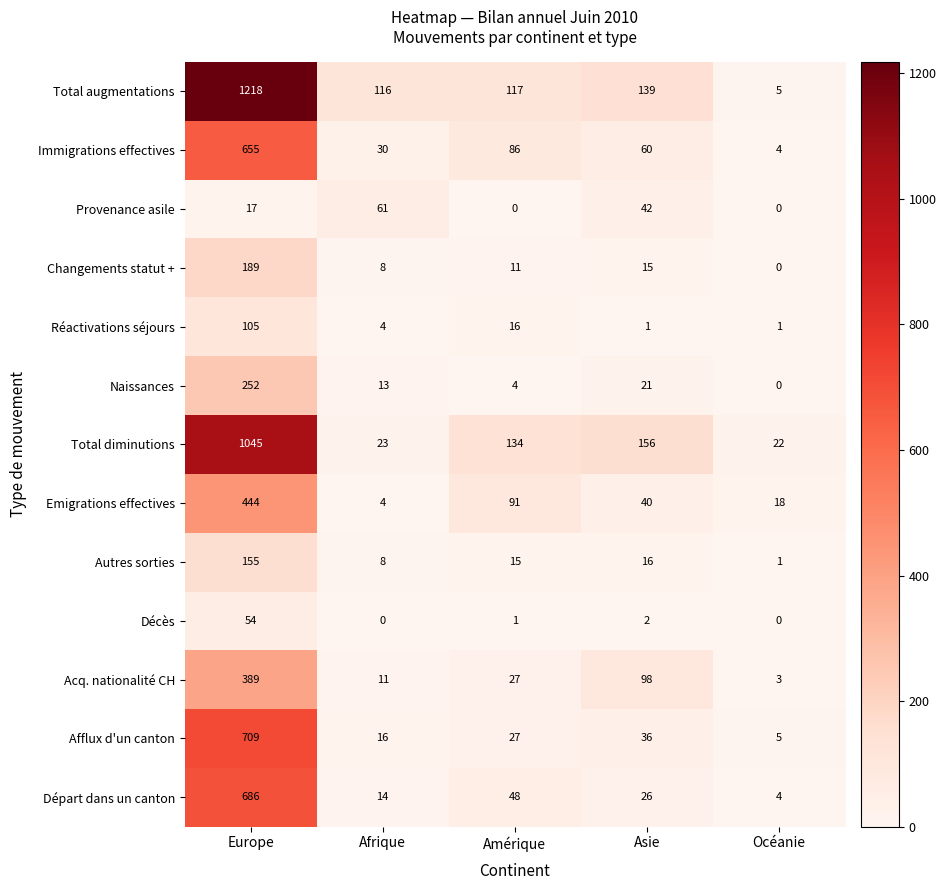

What is the spread (max minus min) of values at Océanie?

22